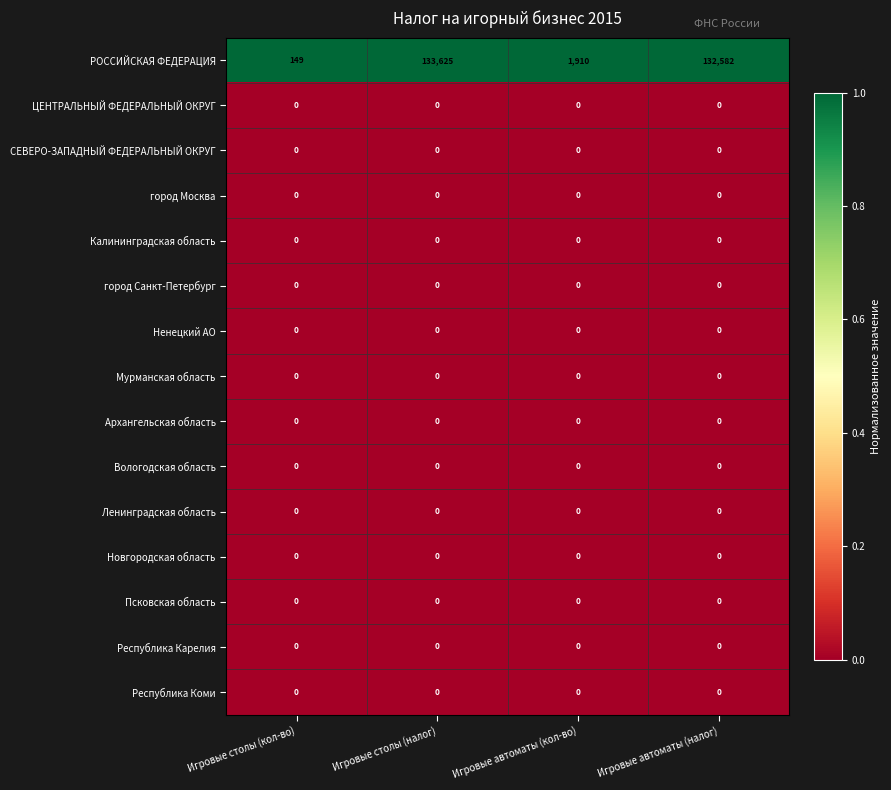

How many data points does each series have?

4